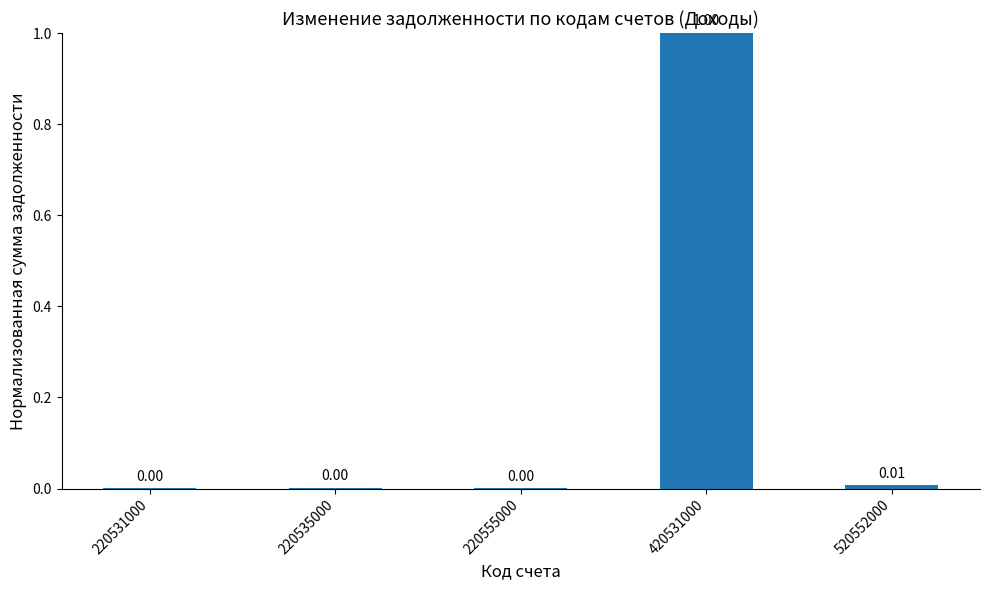

Which has a higher value, 420531000 or 220531000?

420531000